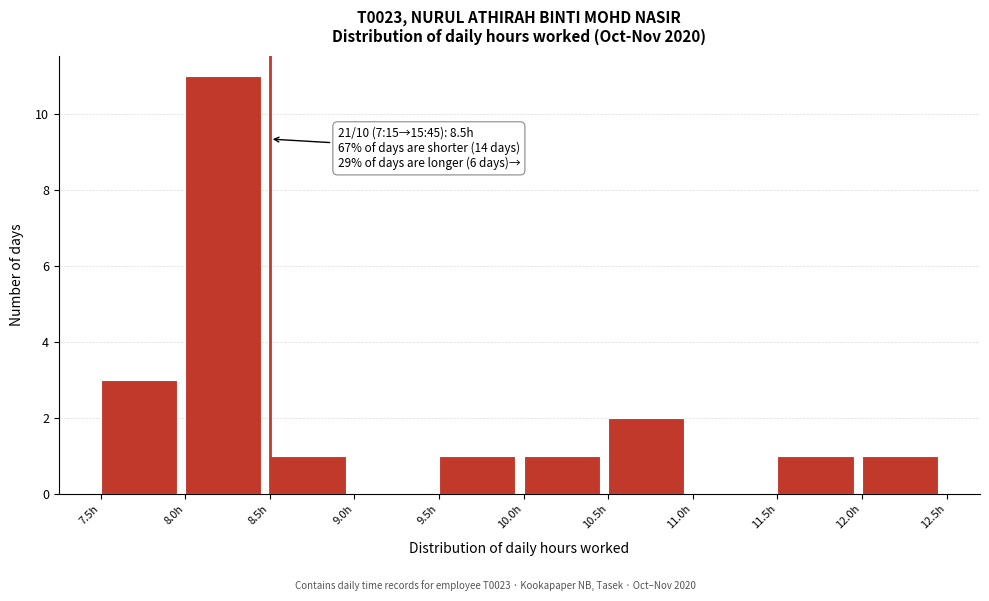

Over which range of the x-axis is the bar tallest?

8.0 to 8.5